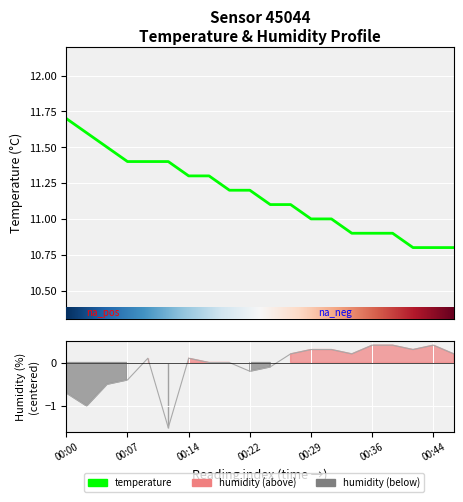

What is the difference between the maximum and minimum values in the temperature series?

0.9